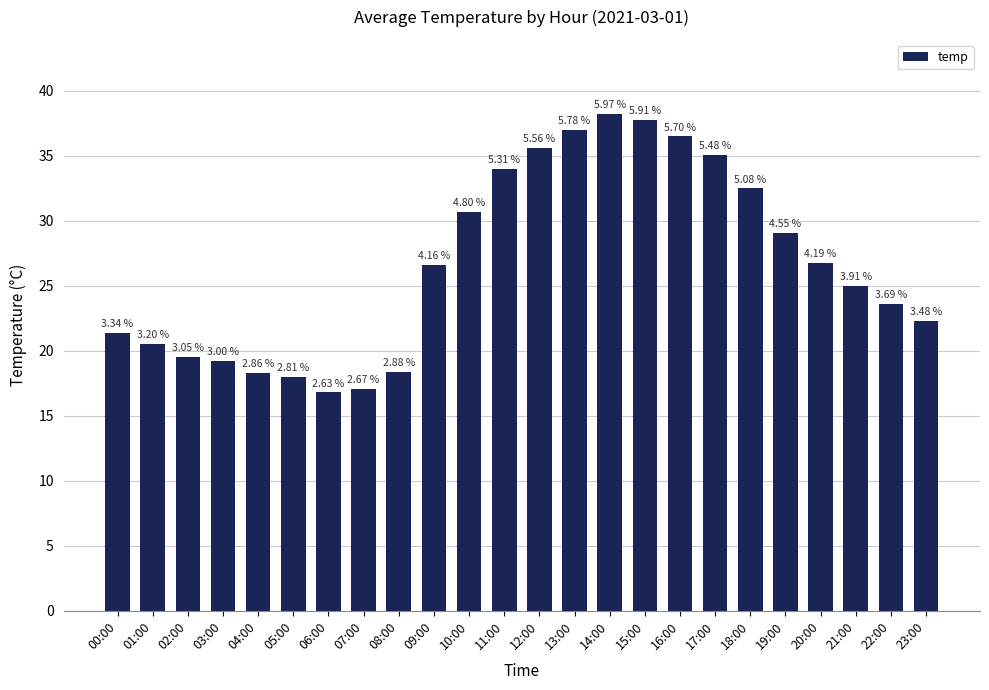

What is the value of the 9th bar from the left?

18.4